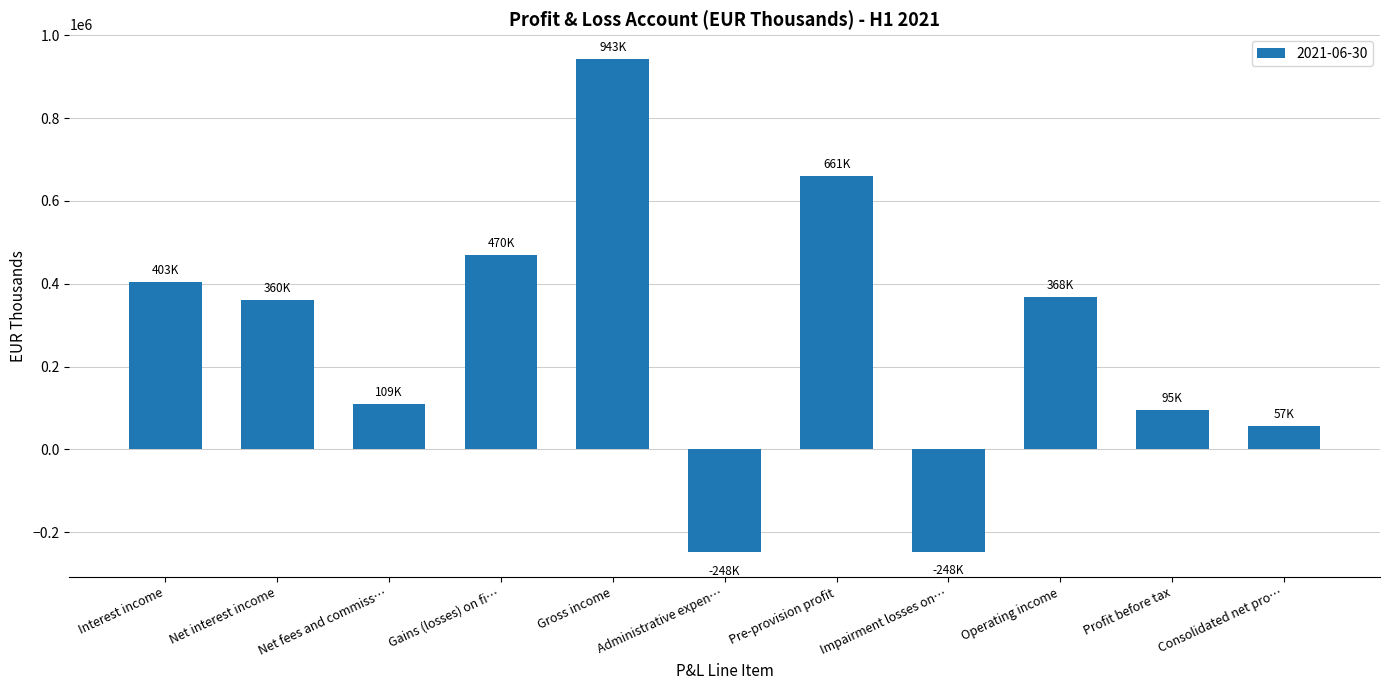

What is the average value?

270057.0